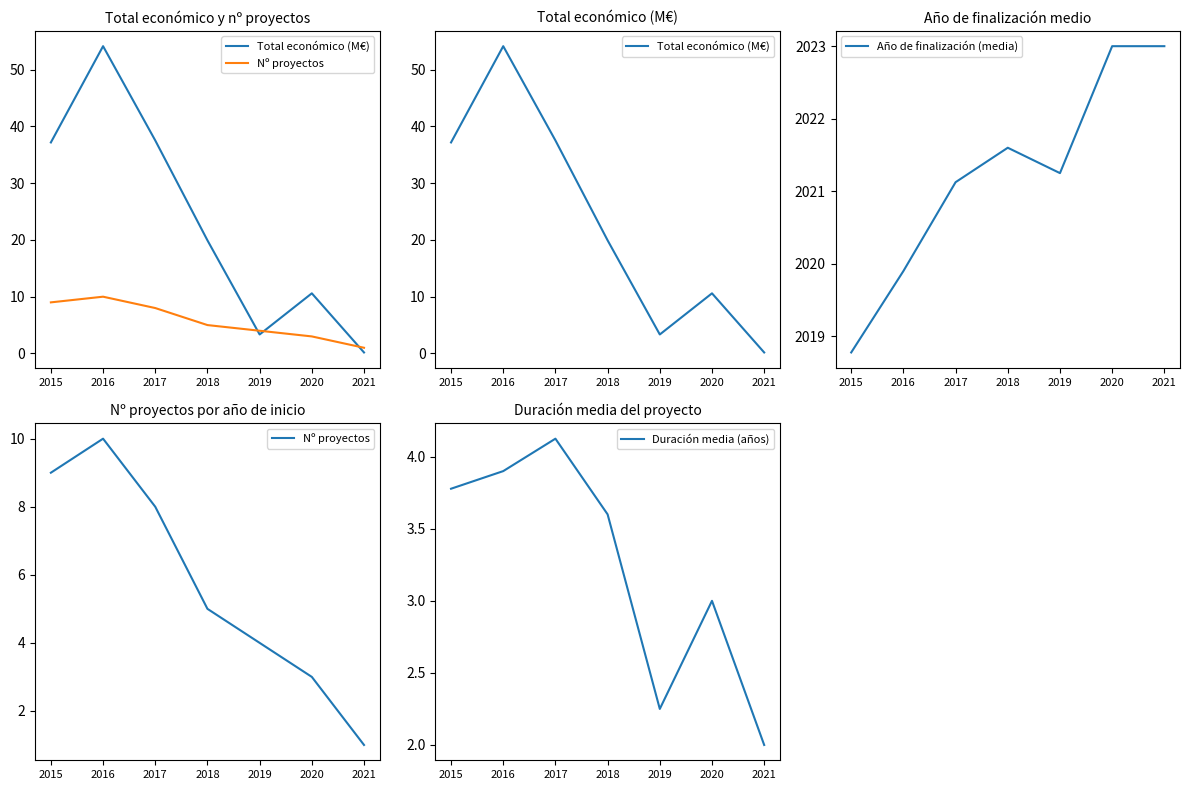

Reading right to left, list all the values displayed in this chart.

Total económico (M€): 2021=0.2	2020=10.6	2019=3.3	2018=19.9	2017=37.5	2016=54.1	2015=37.2
Nº proyectos: 2021=1.0	2020=3.0	2019=4.0	2018=5.0	2017=8.0	2016=10.0	2015=9.0
Año de finalización (media): 2021=2023.0	2020=2023.0	2019=2021.2	2018=2021.6	2017=2021.1	2016=2019.9	2015=2018.8
Duración media (años): 2021=2.0	2020=3.0	2019=2.2	2018=3.6	2017=4.1	2016=3.9	2015=3.8